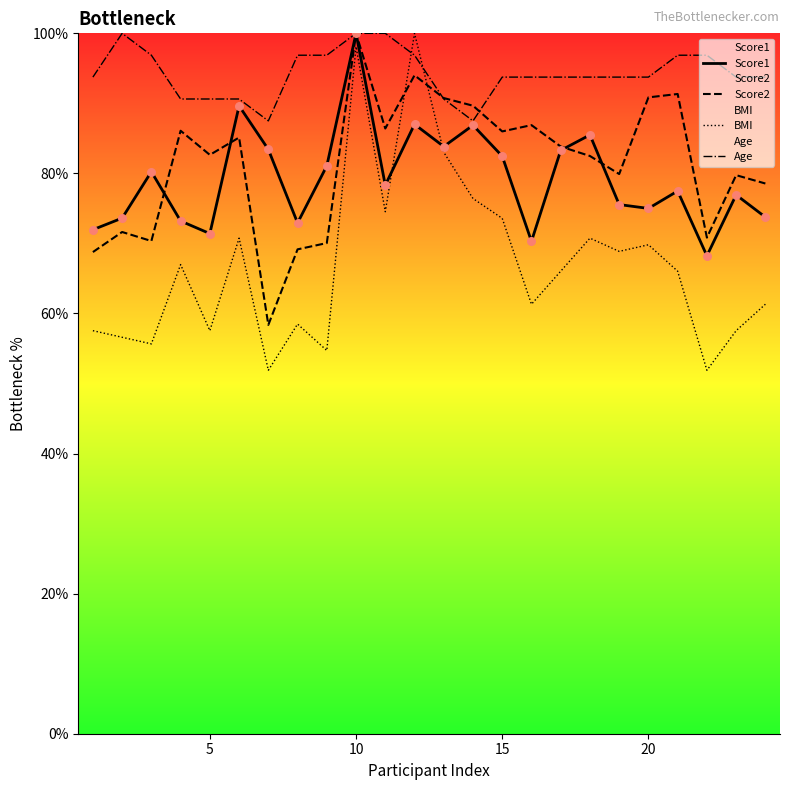

At which category is the sum across all series the highest?

10